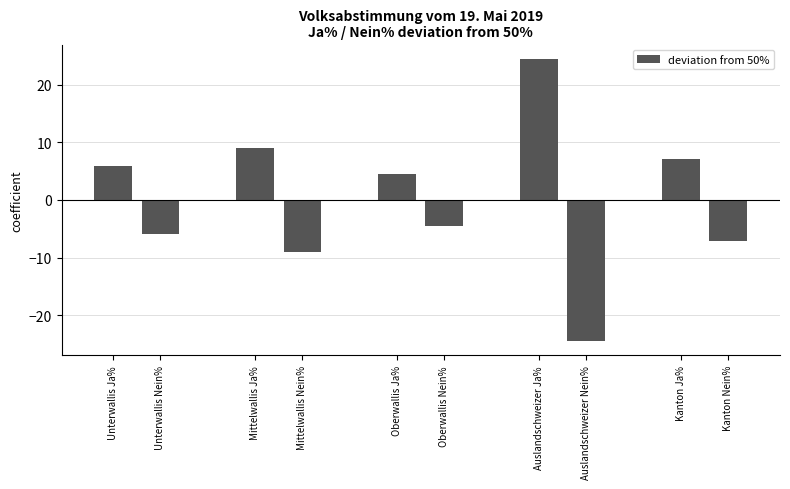

The chart shows a value of -12.8 at Mittelwallis Nein%. True or false?

False